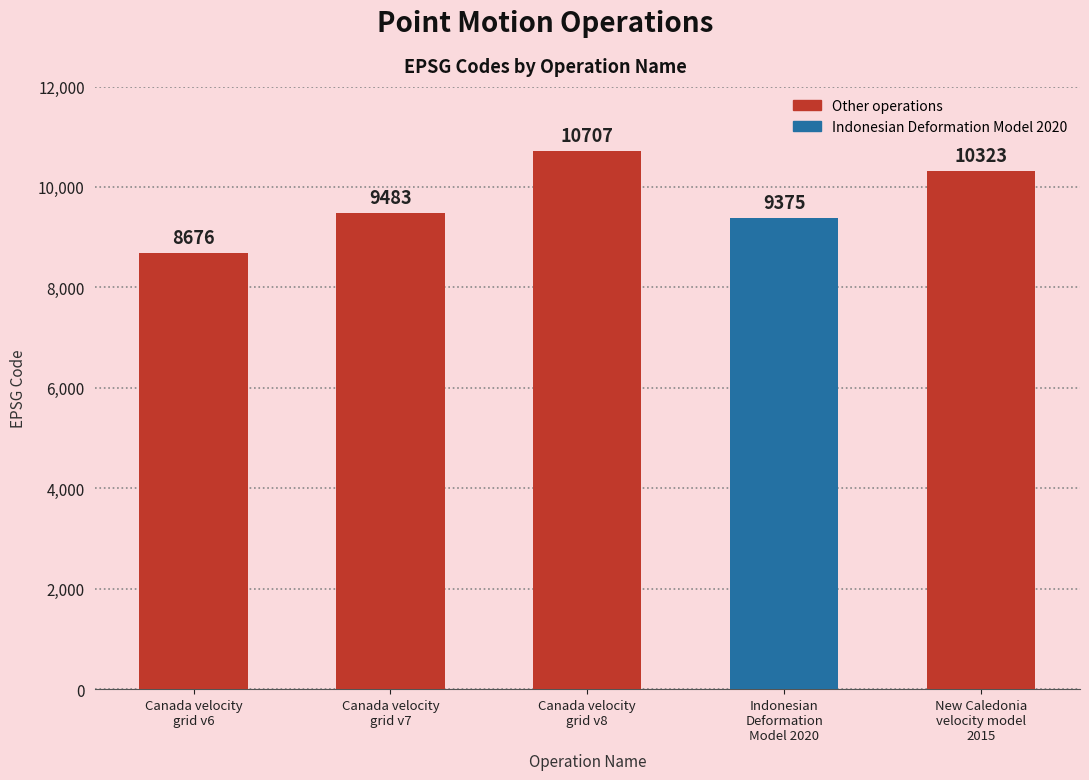

Reading right to left, extract all data points from this chart.

10323	9375	10707	9483	8676